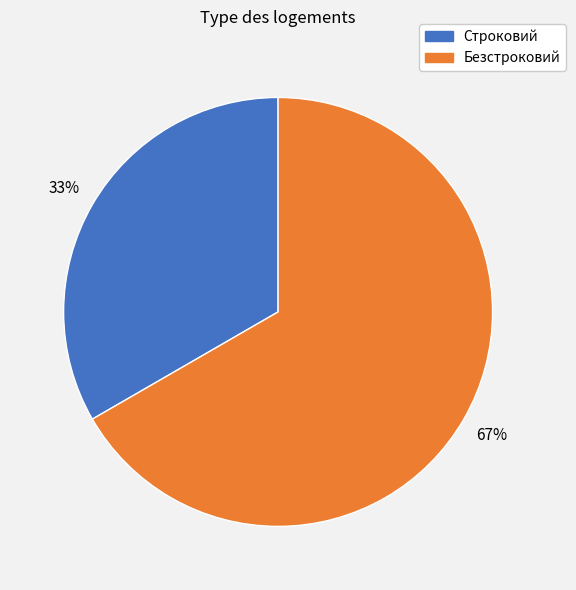

Count the number of slices in the pie.

2